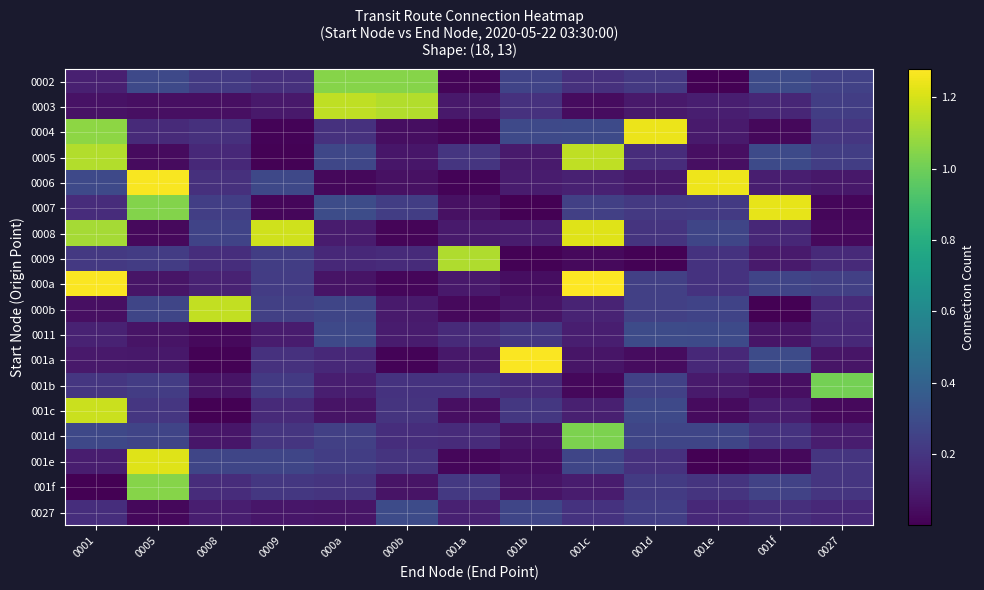

What is the total value across all series at 000b?

4.1